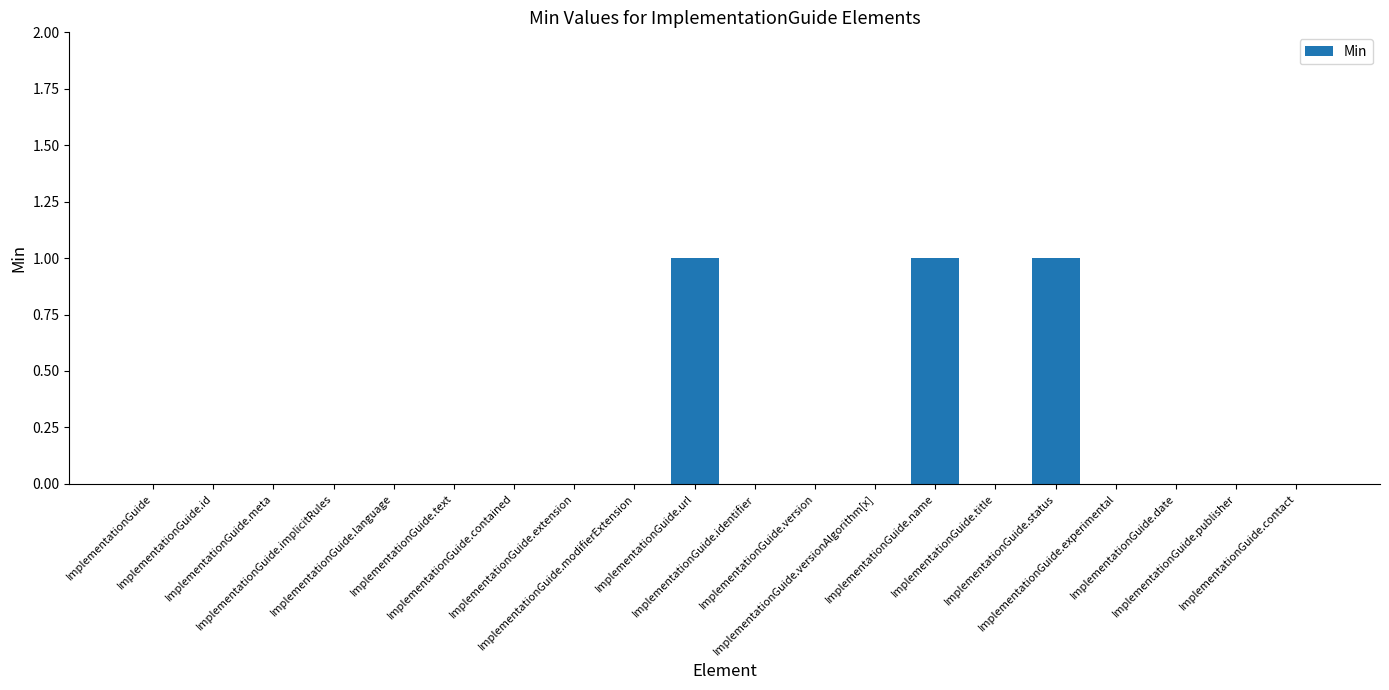

What is the sum of all values?

3